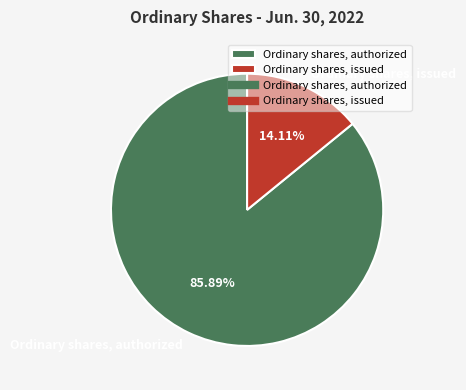

What percentage is the Ordinary shares, authorized slice, to the nearest percent?

86%